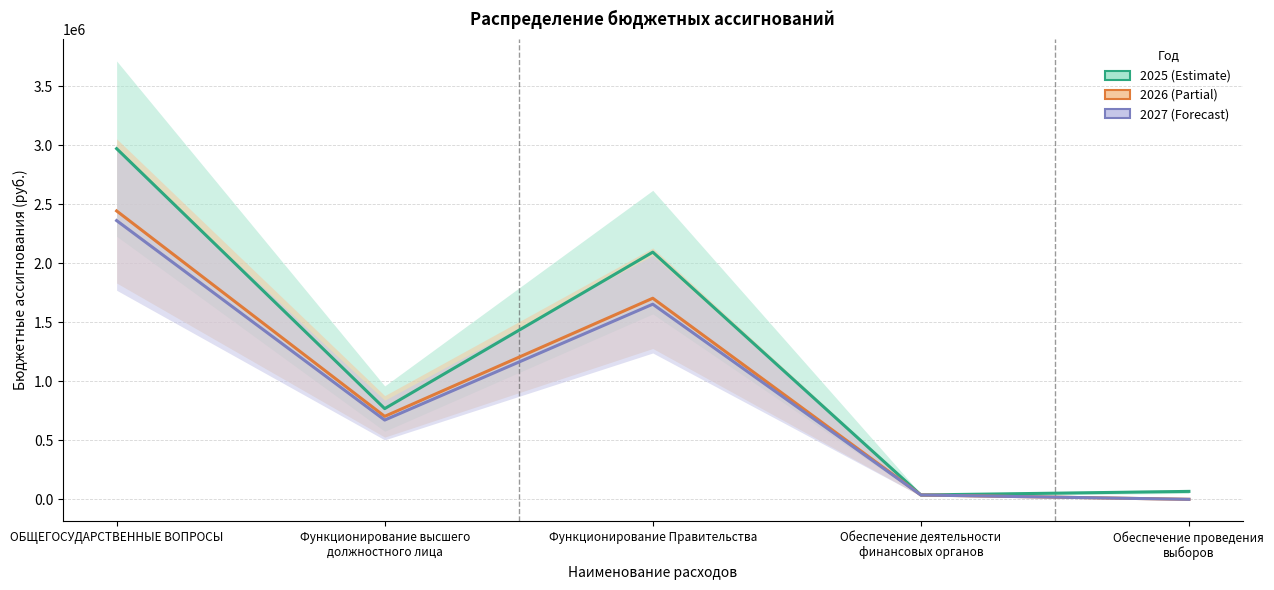

Which series changed the most between ОБЩЕГОСУДАРСТВЕННЫЕ ВОПРОСЫ and Функционирование высшего
должностного лица?

2025